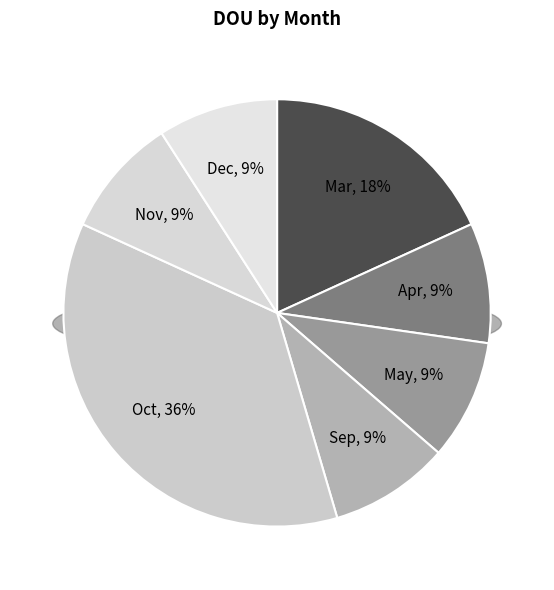

How many slices are in this pie chart?

7